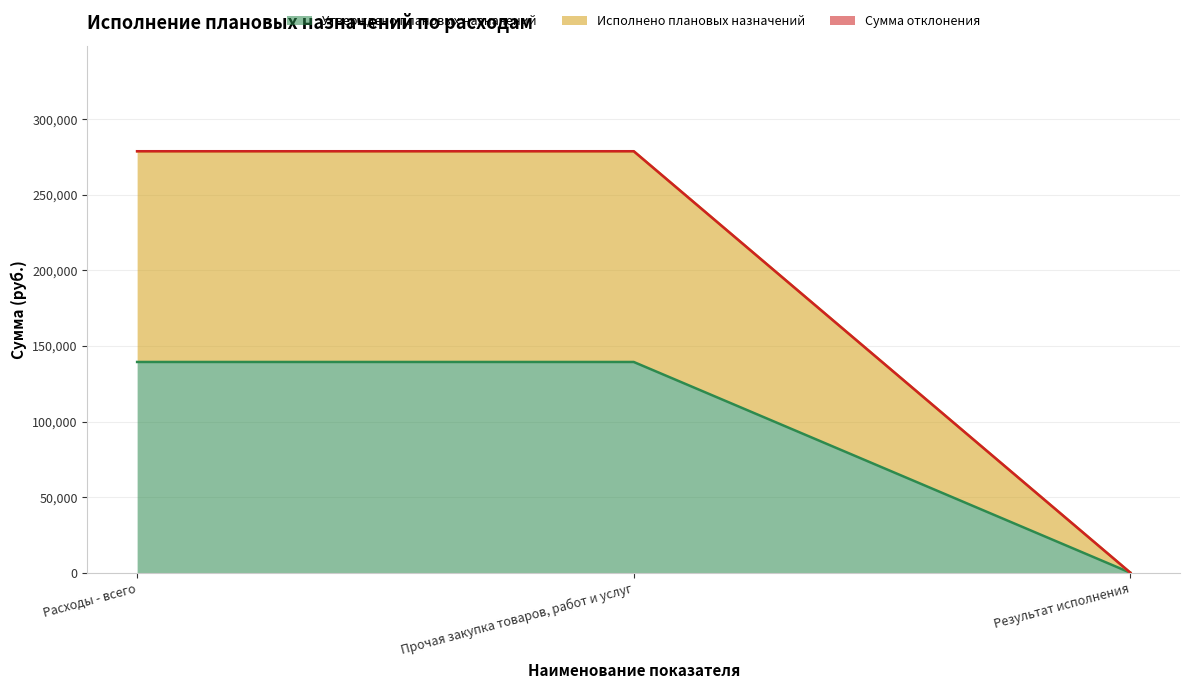

Does the chart display data point markers on the line(s)?

No